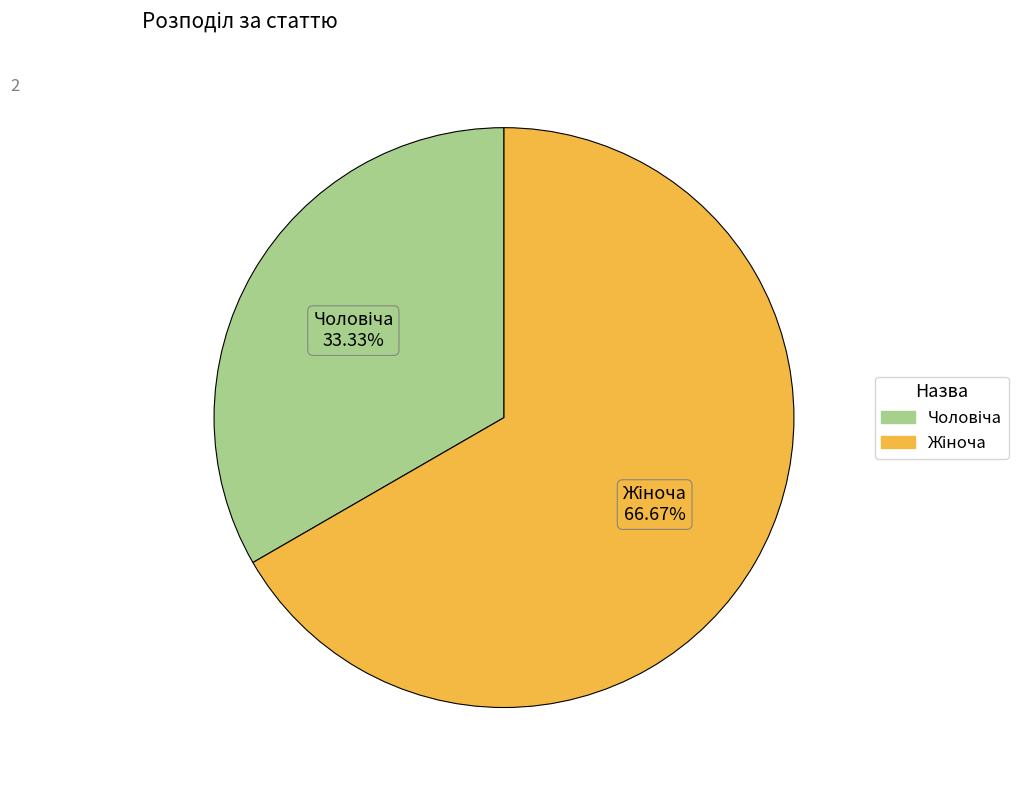

Rank the categories by value from highest to lowest.

Жіноча, Чоловіча